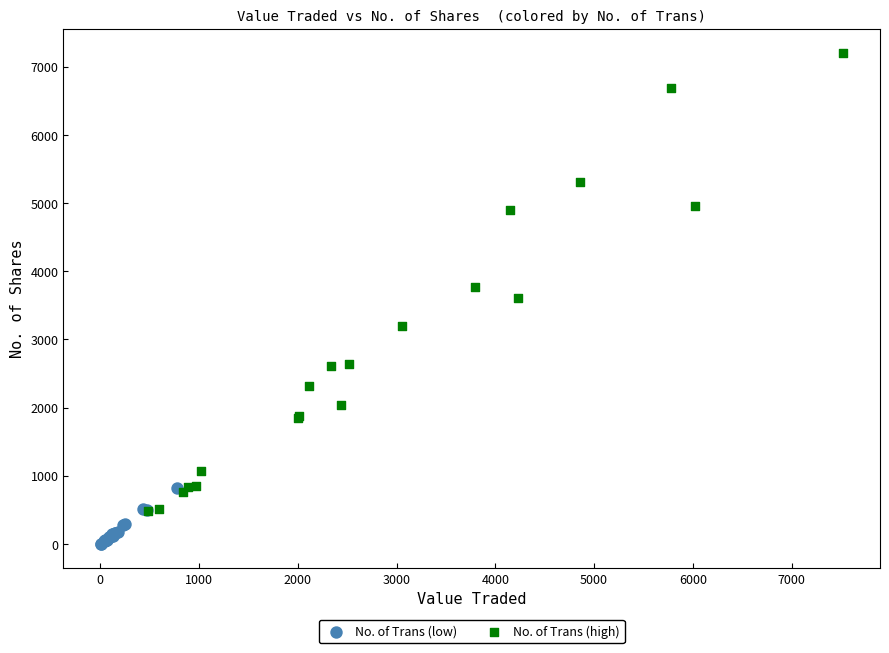

Which series reaches the minimum Y coordinate?

No. of Trans (low)